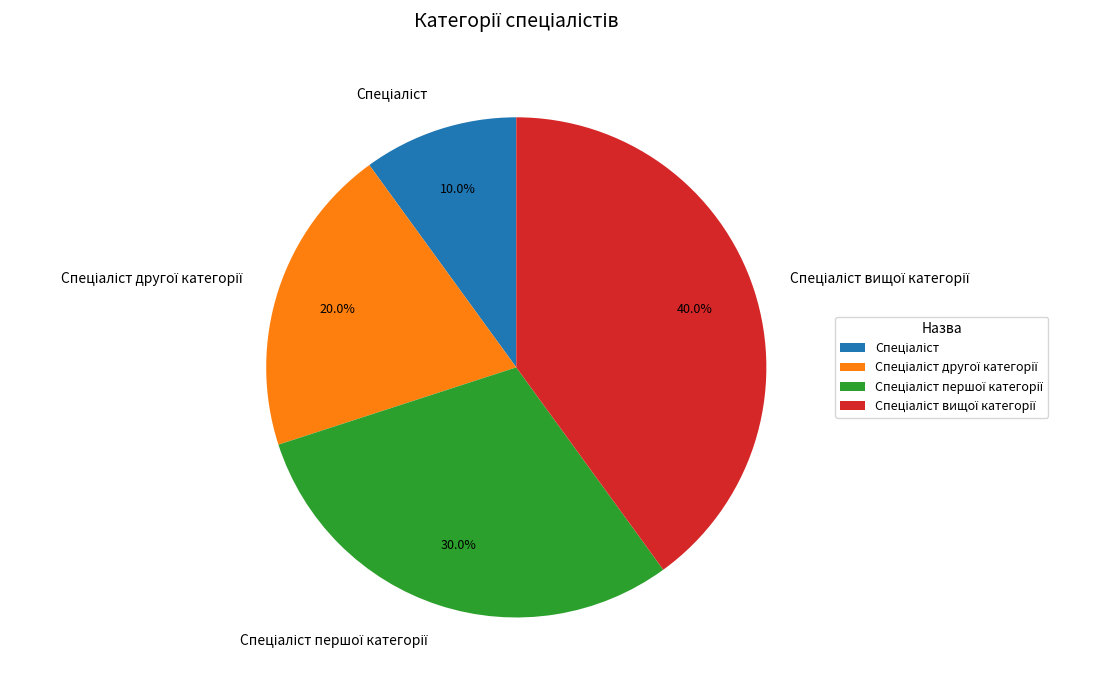

Is there a majority slice in this chart?

No